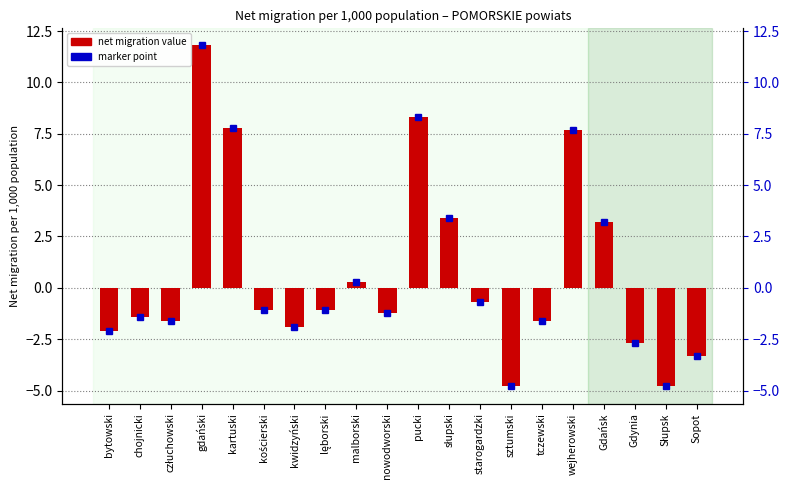

At which category does the chart reach its peak across all series?

gdański